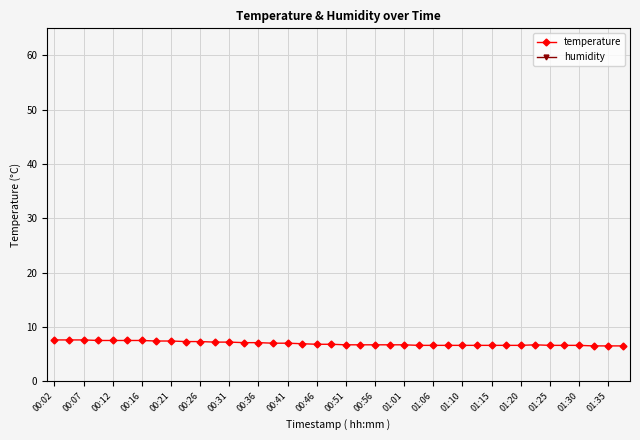

True or false: temperature and humidity cross at least once.

False